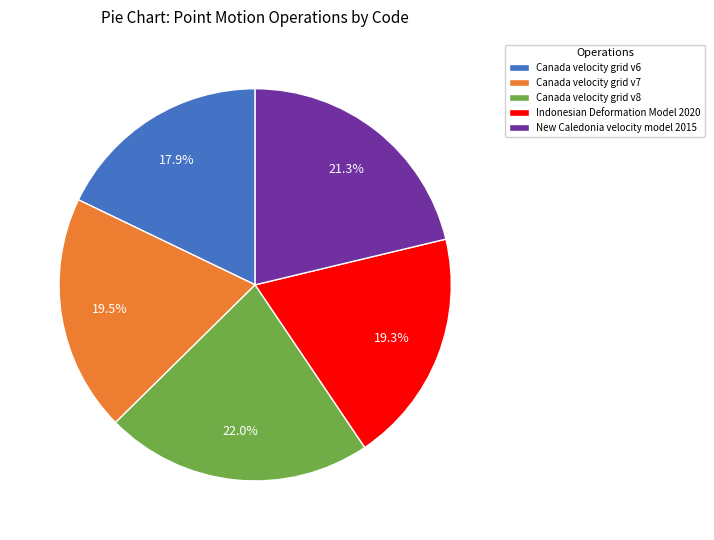

To the nearest percent, what is the average slice percentage?

20%